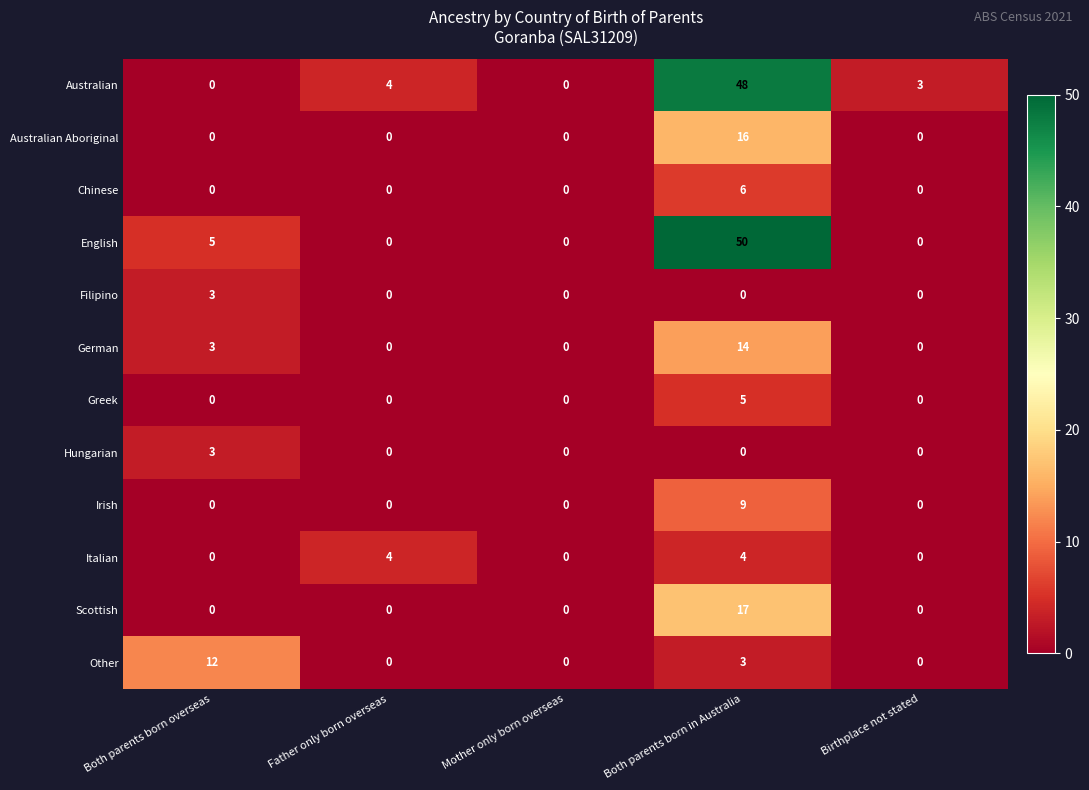

Which series has the largest range (max minus min)?

English